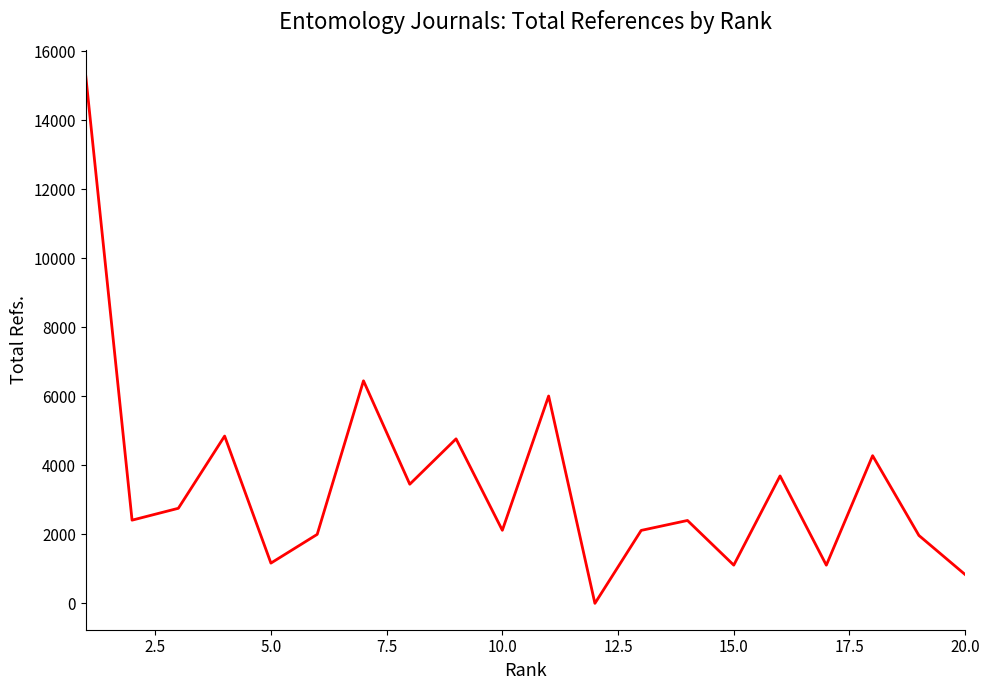

How many lines are shown in the chart?

1